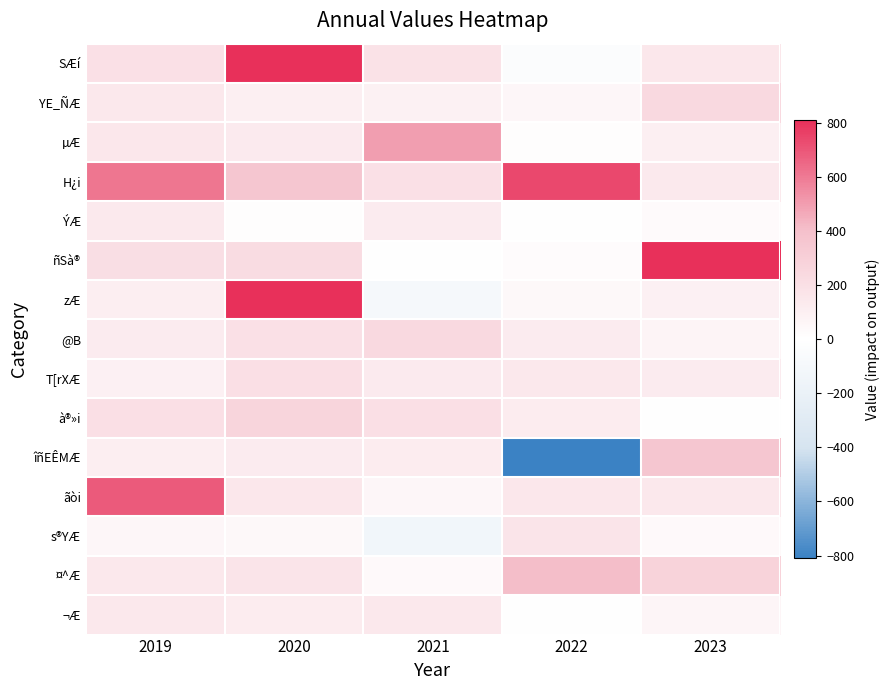

Reading left to right, what are all the values shown in this chart?

SÆí: 2019=193.1	2020=3542.5	2021=180.4	2022=-32.0	2023=151.9
YE_ÑÆ: 2019=143.7	2020=95.5	2021=86.0	2022=53.3	2023=238.8
µÆ: 2019=148.9	2020=128.8	2021=498.8	2022=9.6	2023=95.6
H¿i: 2019=612.0	2020=361.8	2021=195.3	2022=736.7	2023=135.2
ÝÆ: 2019=135.5	2020=12.4	2021=123.7	2022=-10.9	2023=25.7
ñSà®: 2019=203.8	2020=219.7	2021=-1.8	2022=22.9	2023=1473.9
zÆ: 2019=102.0	2020=1910.8	2021=-96.0	2022=42.1	2023=91.0
@B: 2019=124.4	2020=192.2	2021=236.7	2022=121.9	2023=65.5
T[rXÆ: 2019=93.2	2020=199.9	2021=132.8	2022=144.0	2023=123.8
à®»i: 2019=198.3	2020=267.0	2021=197.4	2022=115.0	2023=3.5
îñEÊMÆ: 2019=106.8	2020=122.4	2021=117.9	2022=-982.2	2023=364.0
ãòi: 2019=689.6	2020=148.3	2021=54.0	2022=146.7	2023=143.3
s®YÆ: 2019=56.3	2020=41.9	2021=-130.9	2022=168.1	2023=32.0
¤^Æ: 2019=145.0	2020=170.8	2021=35.2	2022=406.3	2023=278.7
¬Æ: 2019=144.1	2020=114.8	2021=141.7	2022=-6.0	2023=57.1